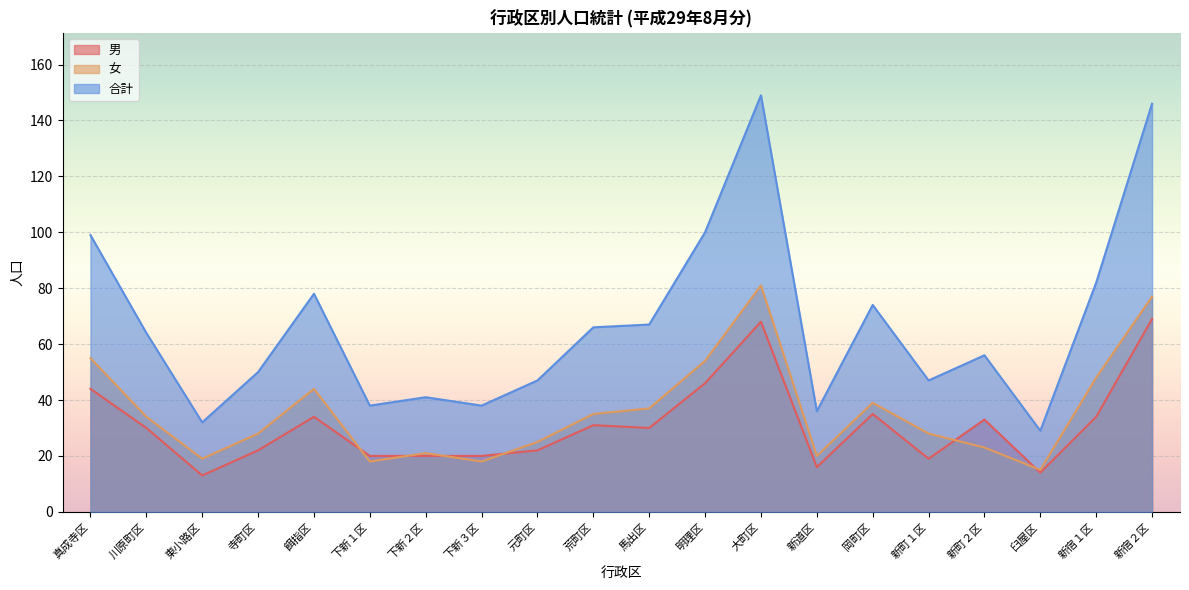

Reading right to left, list all the values displayed in this chart.

男: 新宿２区=69	新宿１区=34	臼屋区=14	新町２区=33	新町１区=19	岡町区=35	新道区=16	大町区=68	明理区=46	馬出区=30	荒町区=31	元町区=22	下新３区=20	下新２区=20	下新１区=20	餌指区=34	寺町区=22	東小路区=13	川原町区=30	真成寺区=44
女: 新宿２区=77	新宿１区=48	臼屋区=15	新町２区=23	新町１区=28	岡町区=39	新道区=20	大町区=81	明理区=54	馬出区=37	荒町区=35	元町区=25	下新３区=18	下新２区=21	下新１区=18	餌指区=44	寺町区=28	東小路区=19	川原町区=34	真成寺区=55
合計: 新宿２区=146	新宿１区=82	臼屋区=29	新町２区=56	新町１区=47	岡町区=74	新道区=36	大町区=149	明理区=100	馬出区=67	荒町区=66	元町区=47	下新３区=38	下新２区=41	下新１区=38	餌指区=78	寺町区=50	東小路区=32	川原町区=64	真成寺区=99